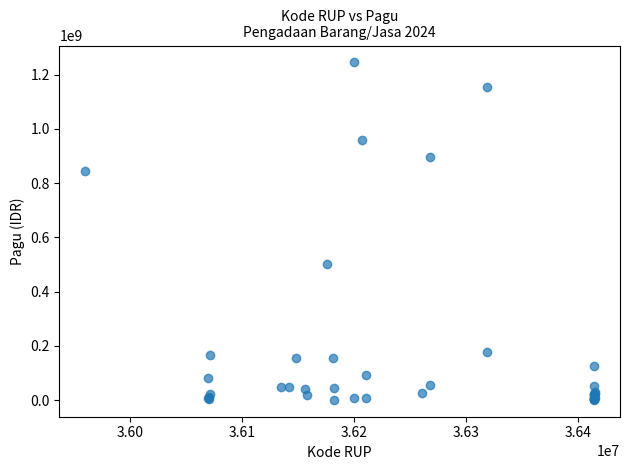

What Y value in the scatter plot is closest to 622840000?

499932000